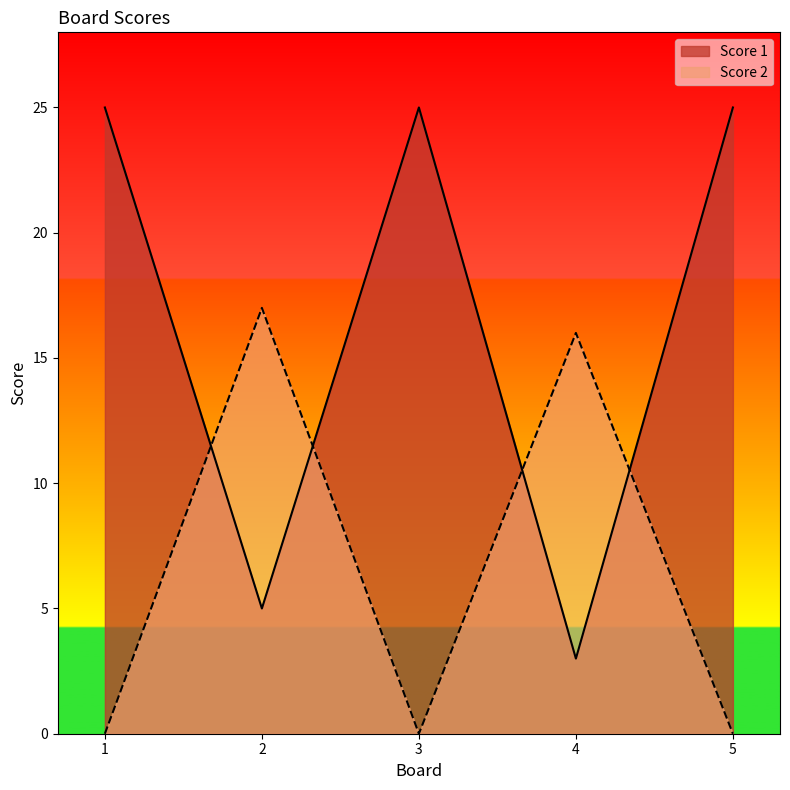

Which label corresponds to the smallest value in the chart?

1